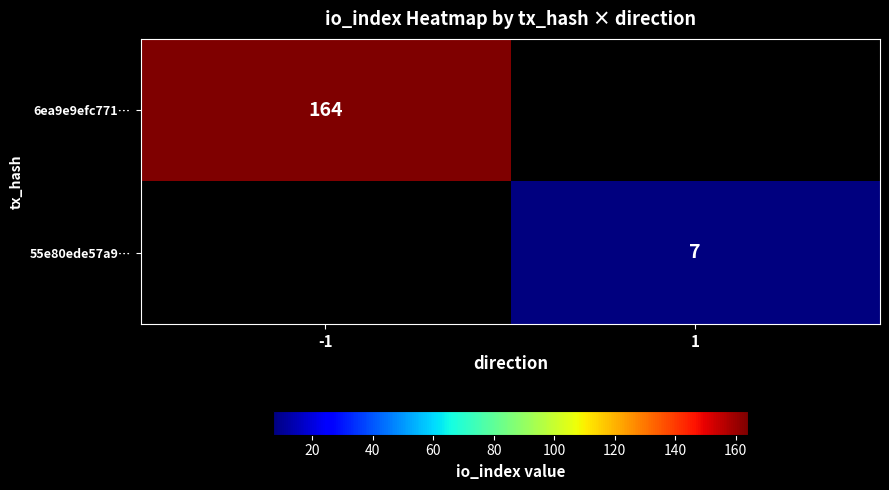

The value of 6ea9e9efc771… at -1 is 73. True or false?

False